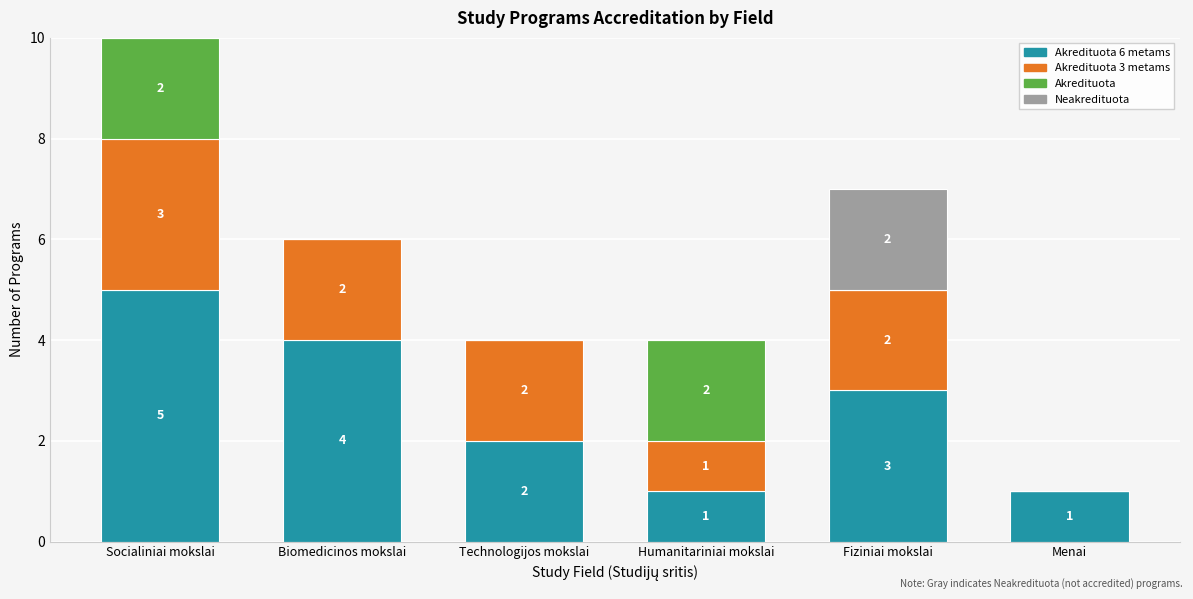

What is the total value across all series at Socialiniai mokslai?

10